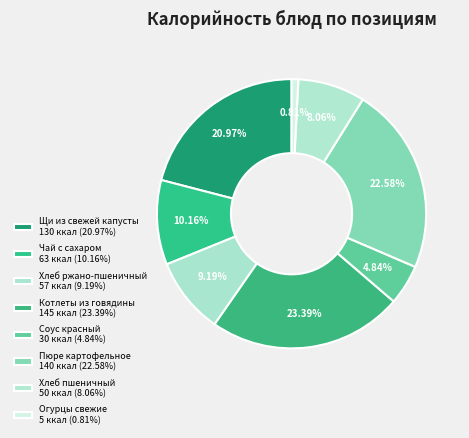

Count the number of slices in the pie.

8